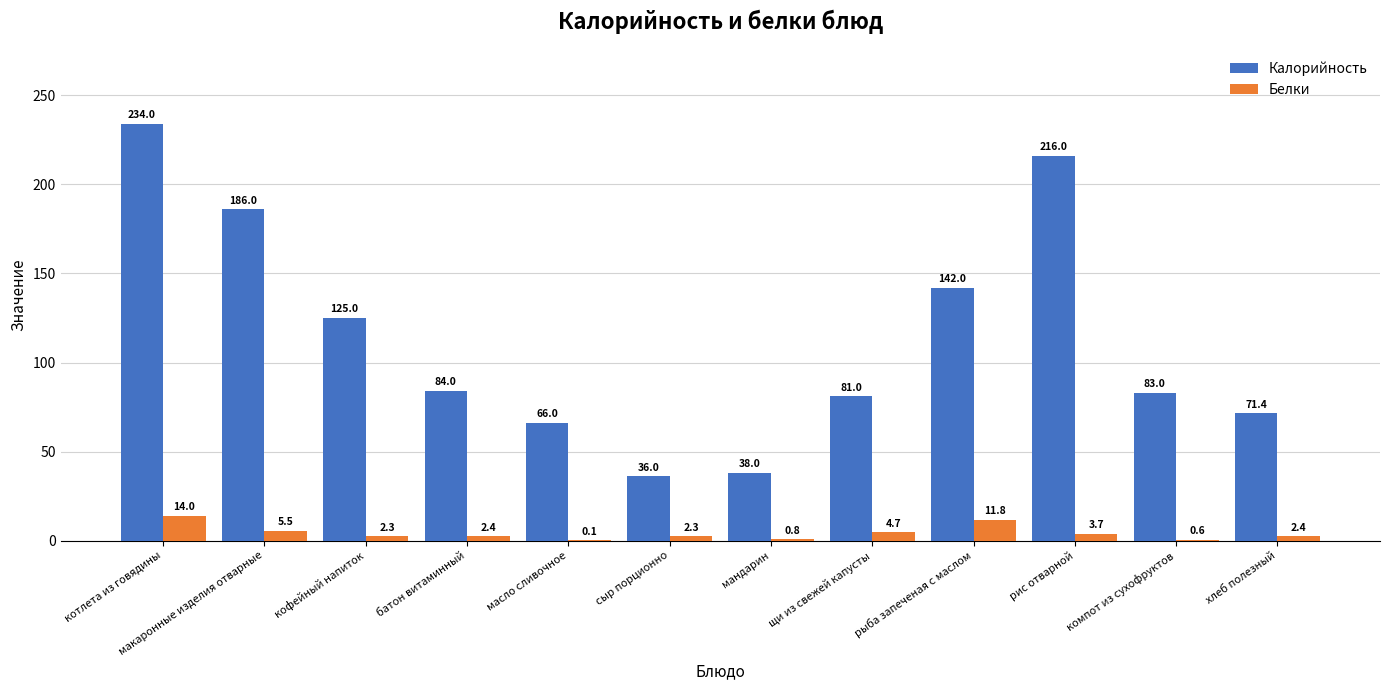

At which label does Калорийность first exceed 84?

котлета из говядины